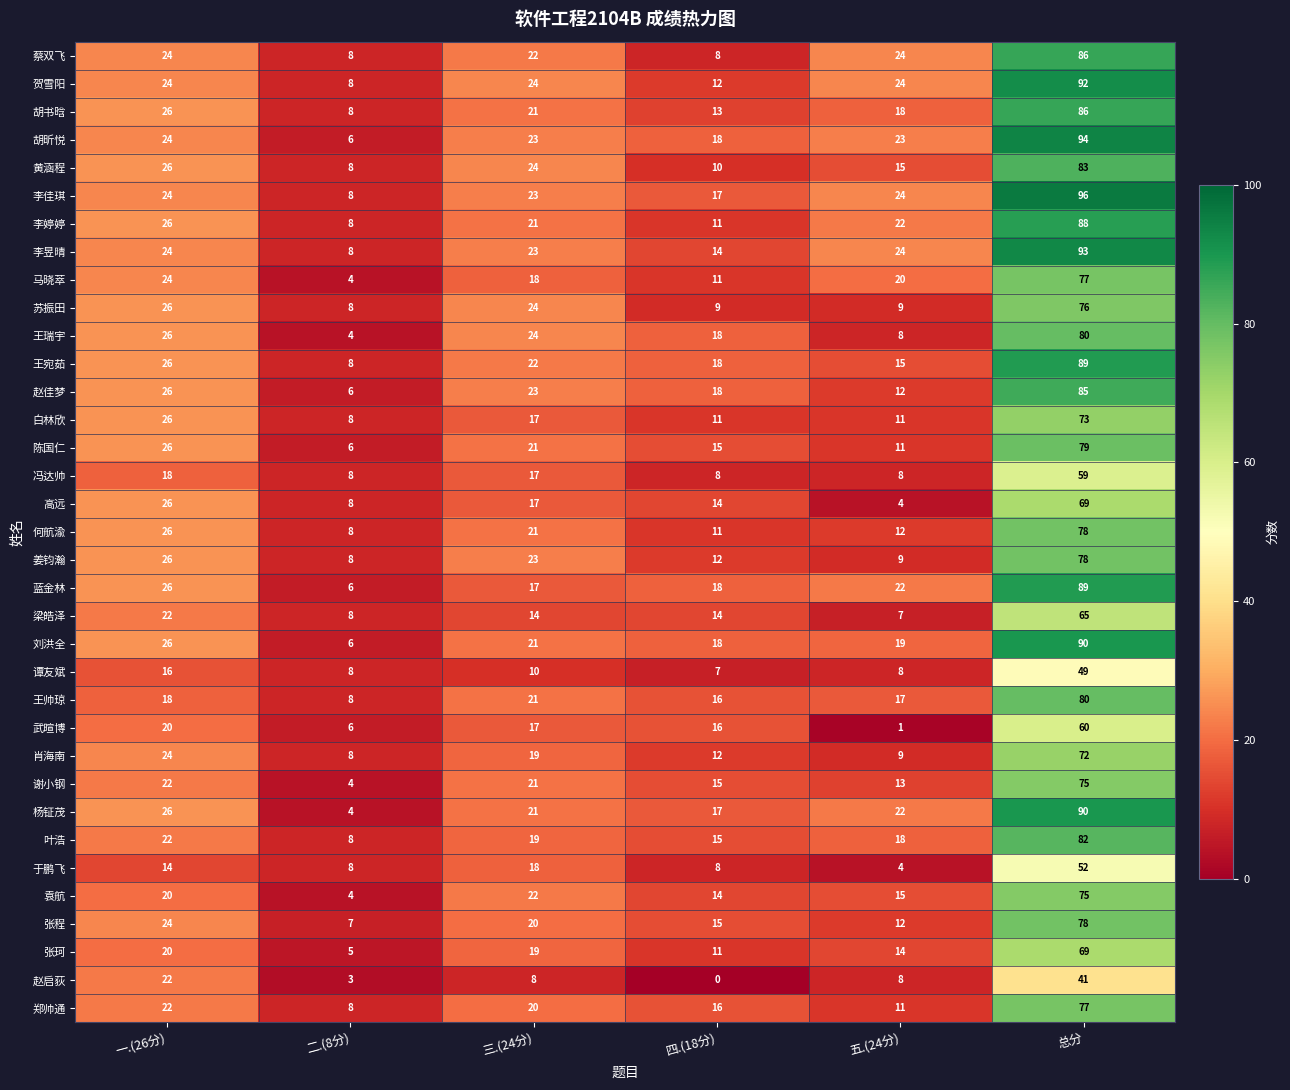

How many values in the 李婷婷 series are below 22?

3